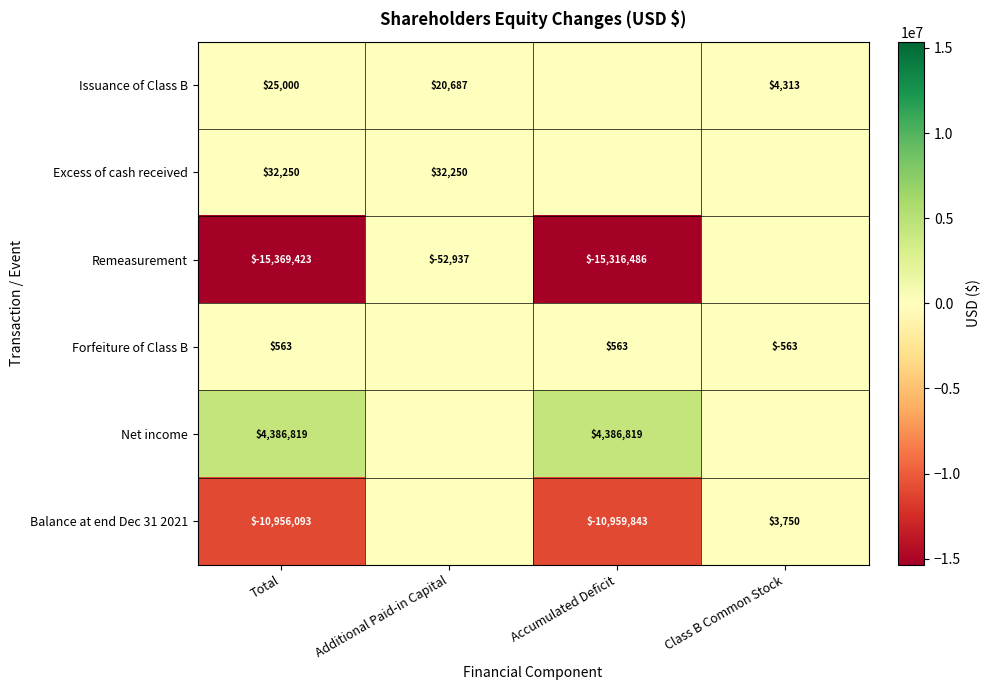

The Remeasurement series shows -10018886 at Total. True or false?

False